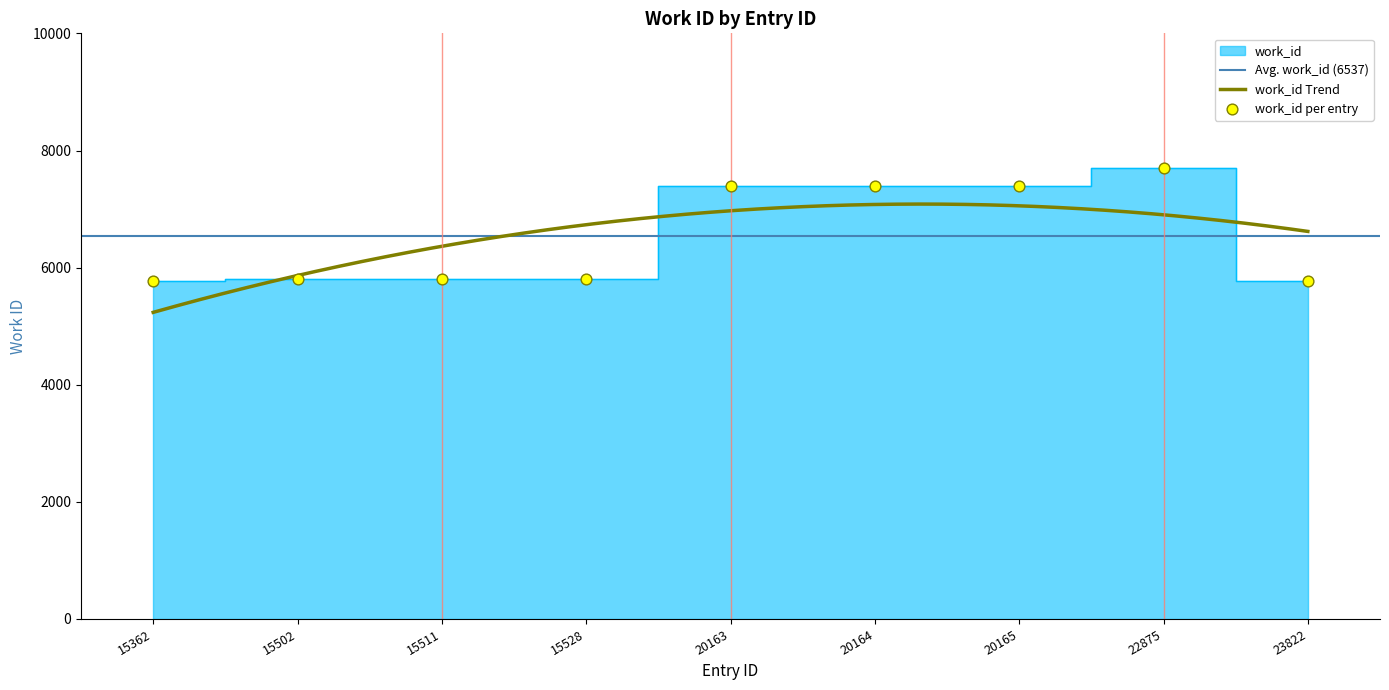

What is the ratio of the value at 15528 to the value at 20163?

0.8